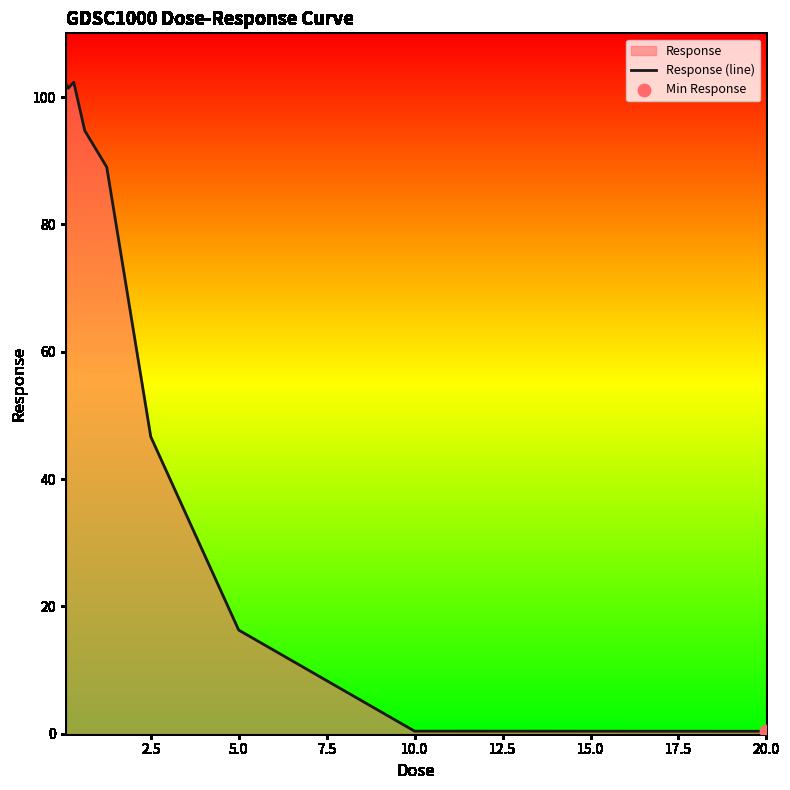

True or false: the data shows 7.1 at 5.0.

False